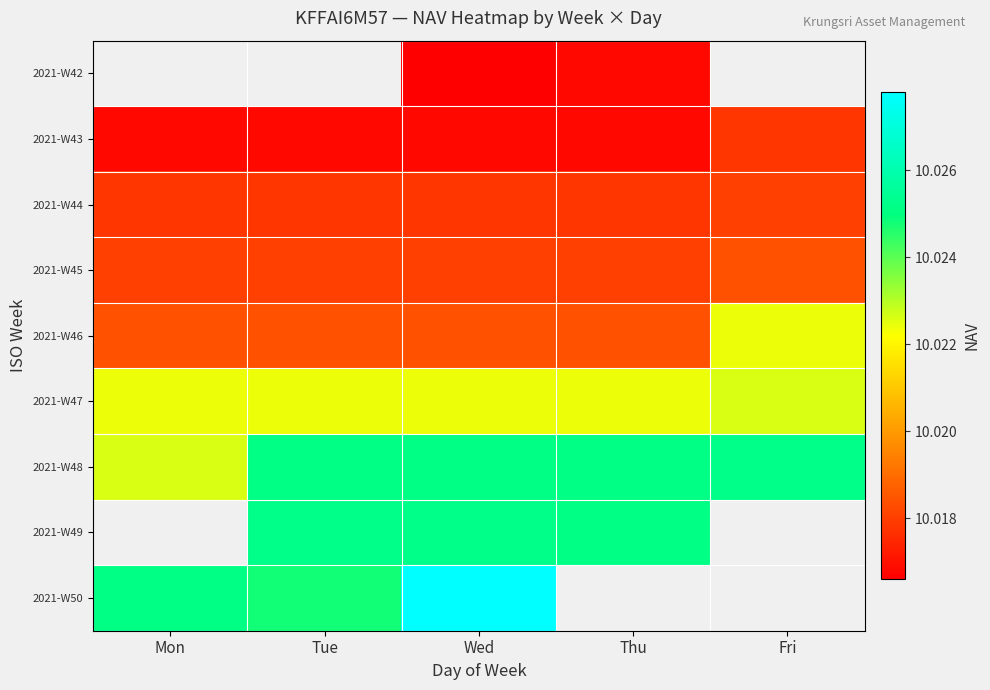

List the series in order of their overall mean, lowest first.

2021-W42, 2021-W43, 2021-W44, 2021-W45, 2021-W46, 2021-W47, 2021-W48, 2021-W49, 2021-W50